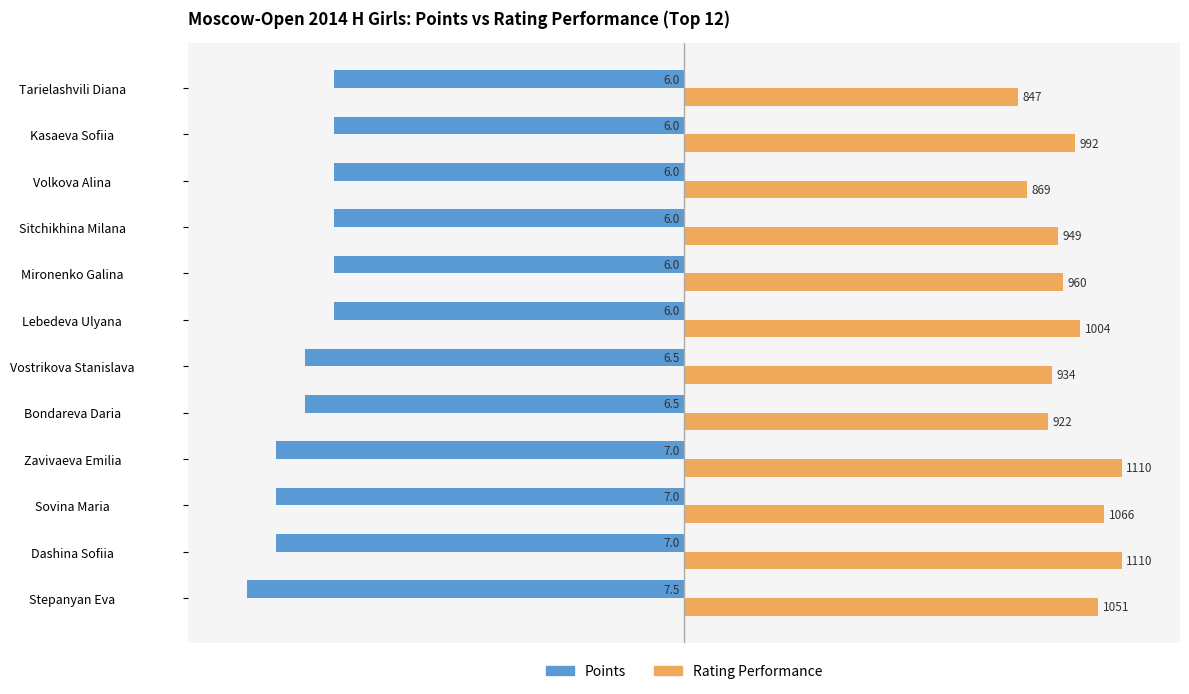

What is the average value of the Points series?

-6.5